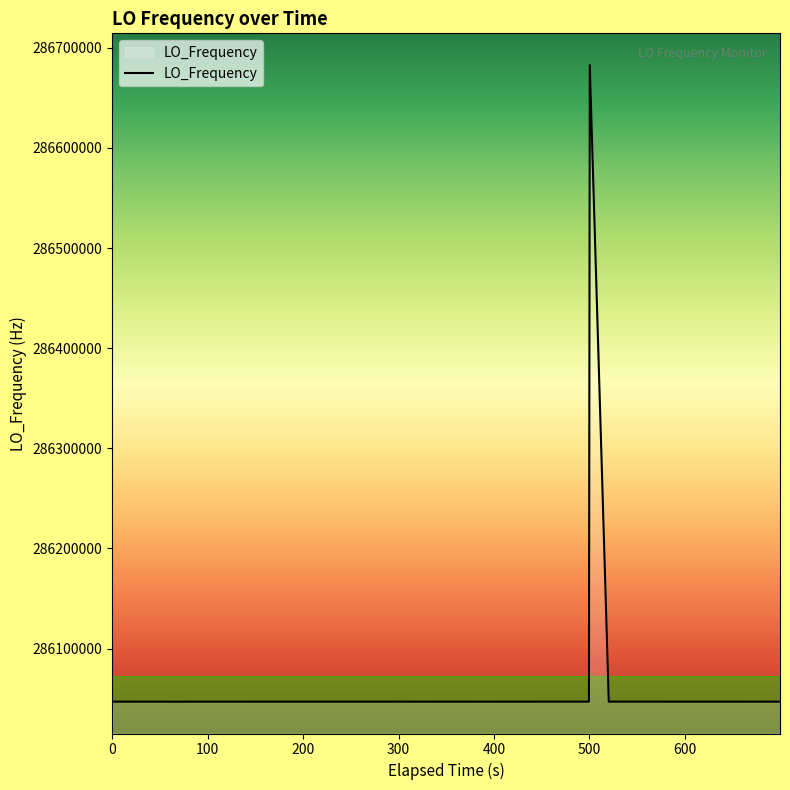

What is the minimum value shown in the chart?

286046998.5